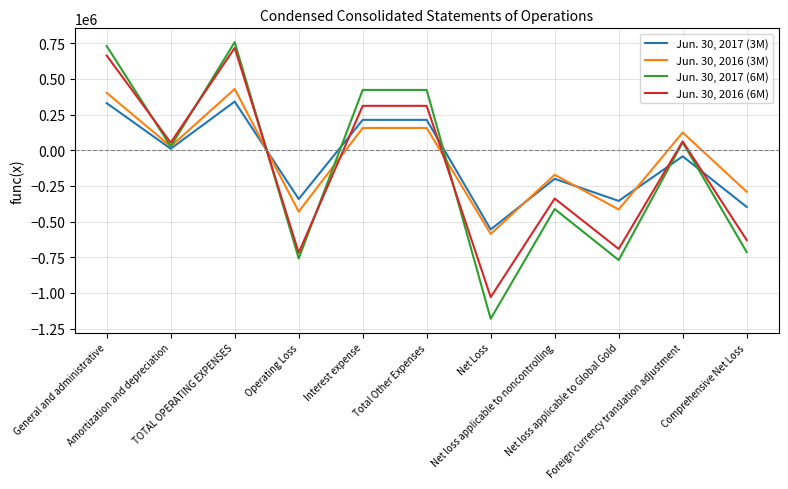

What is the total value across all series at Total Other Expenses?

1104796